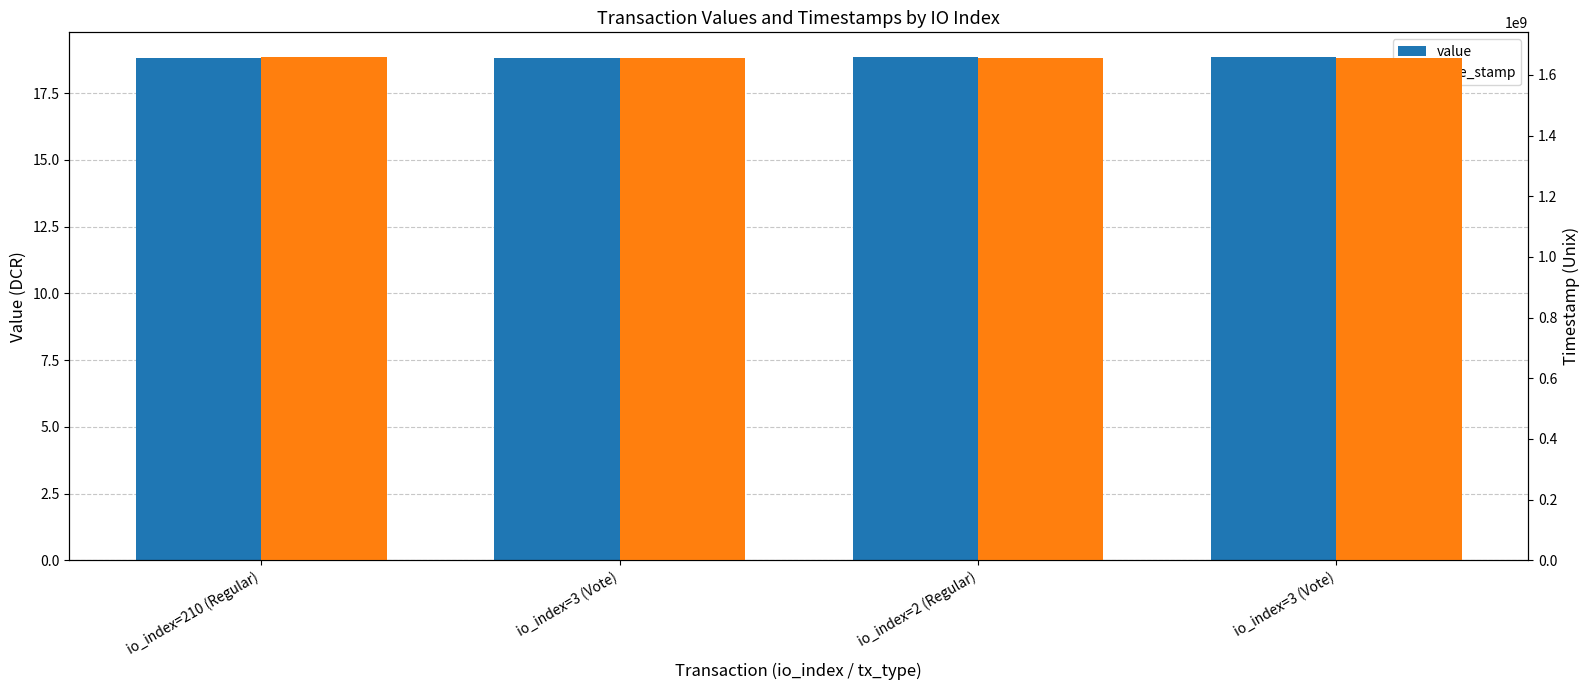

At how many categories does at least one series exceed 1220245063?

4